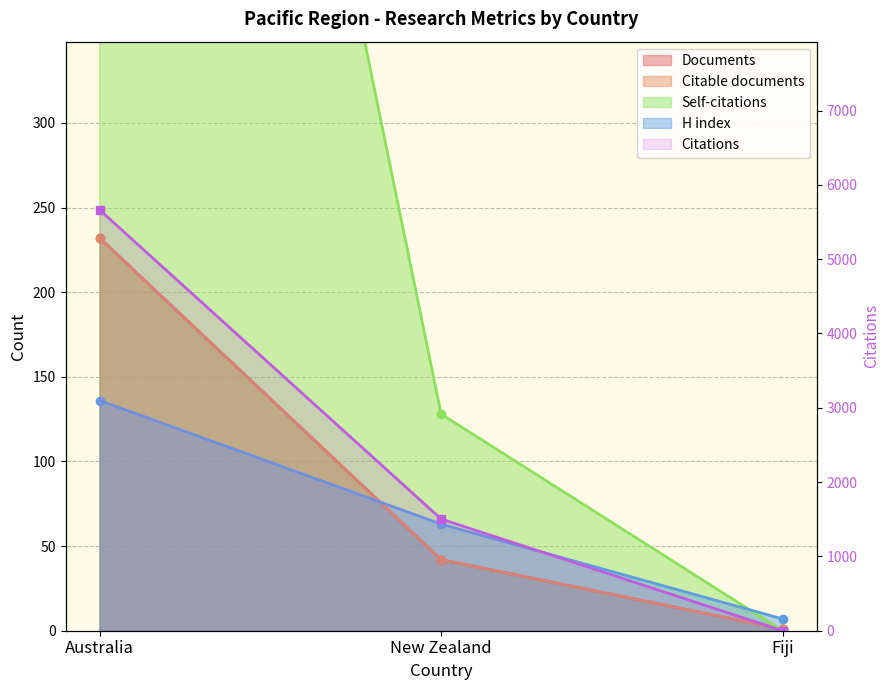

Count the Citable documents values in the range 1 to 232.

3